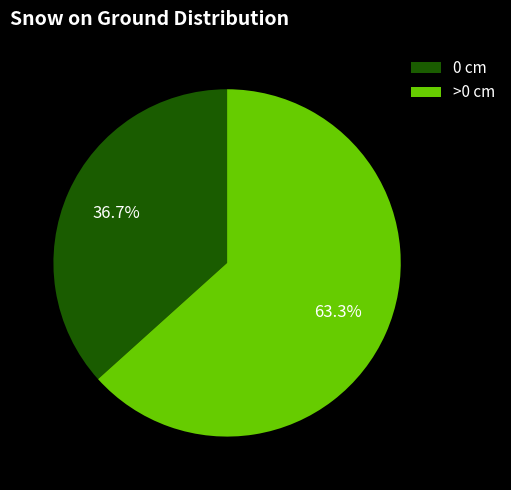

How many slices are in this pie chart?

2